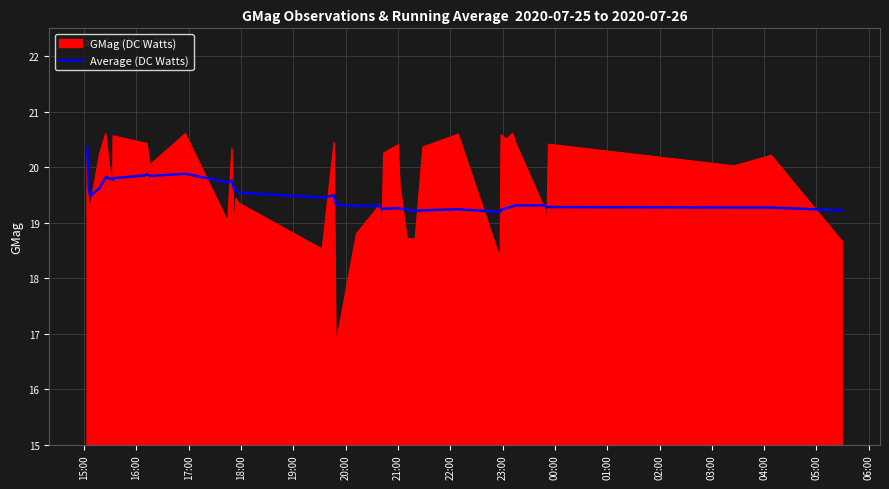

What is the minimum value for GMag (DC Watts)?

16.8